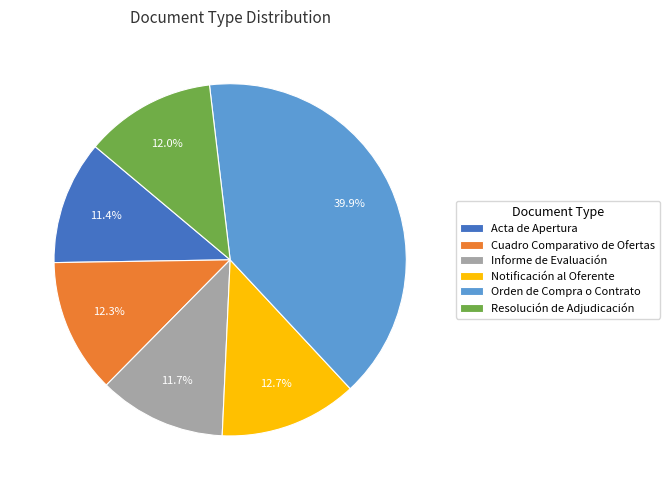

How many slices are in this pie chart?

6